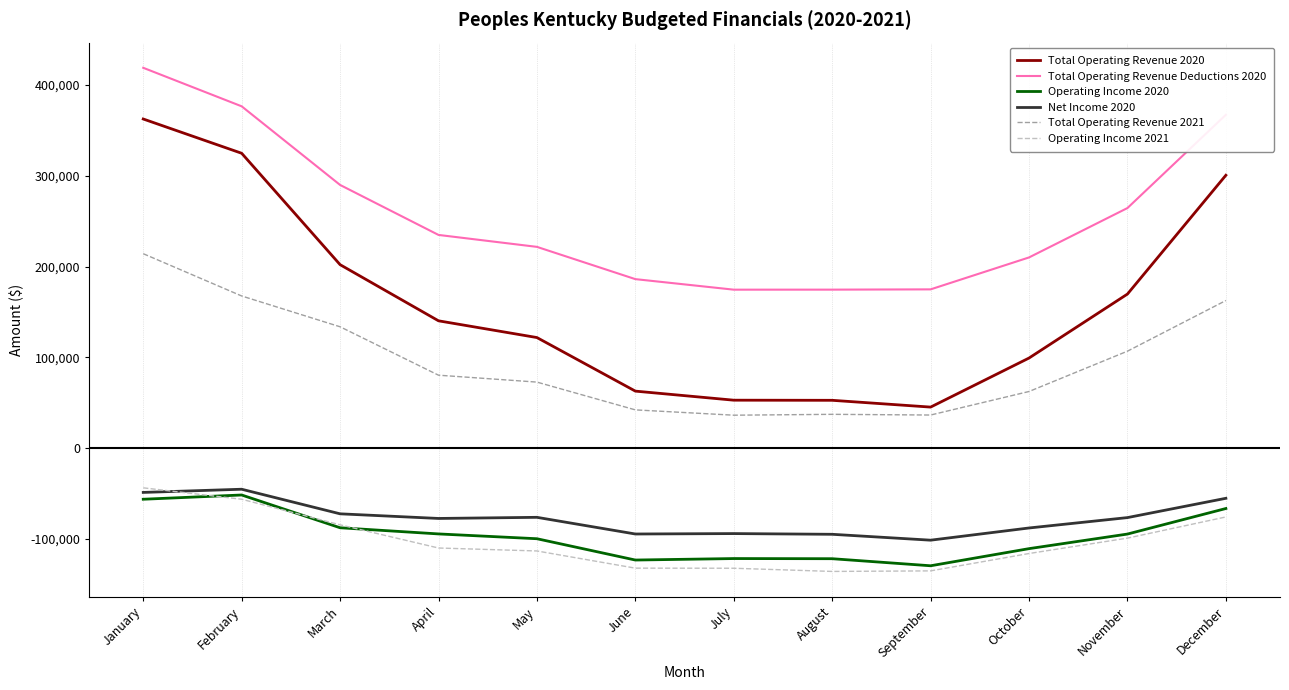

What is the greatest value displayed?

419041.0